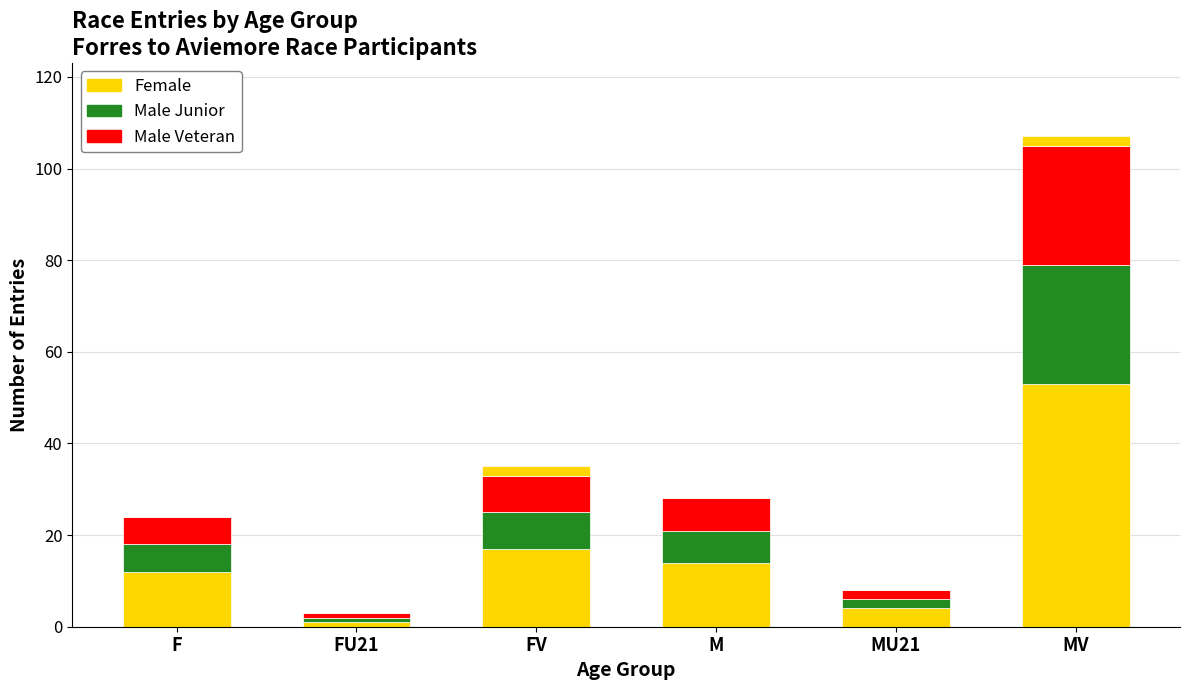

What is the minimum value for Male Veteran?

1